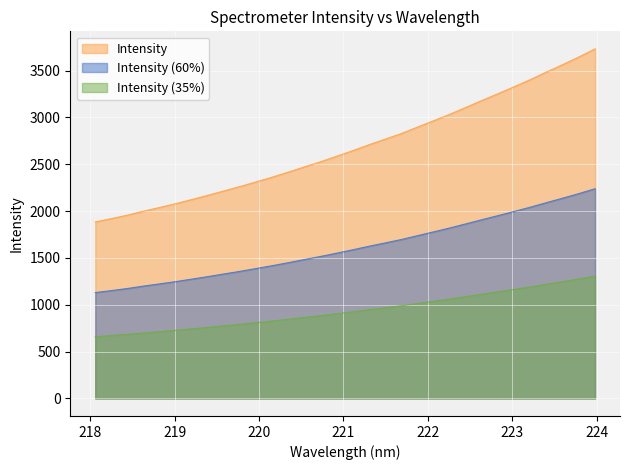

List the series in order of their peak value, highest first.

Intensity, Intensity (60%), Intensity (35%)